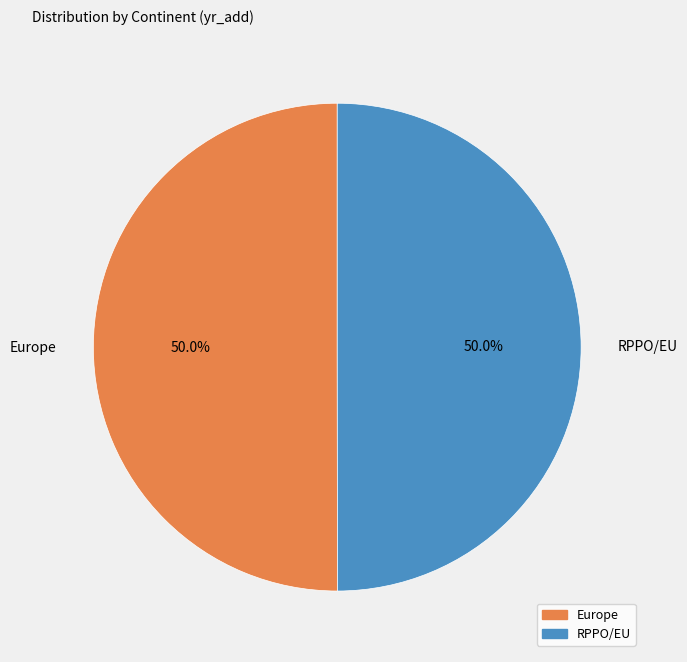

To the nearest percent, what is the combined percentage of RPPO/EU and Europe?

100%